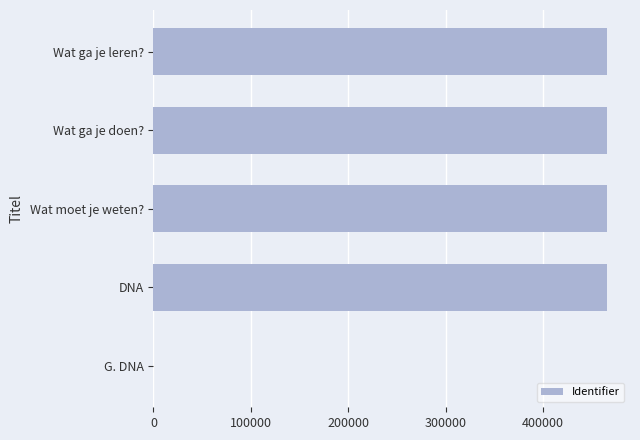

The chart shows a value of 736029 at Wat moet je weten?. True or false?

False